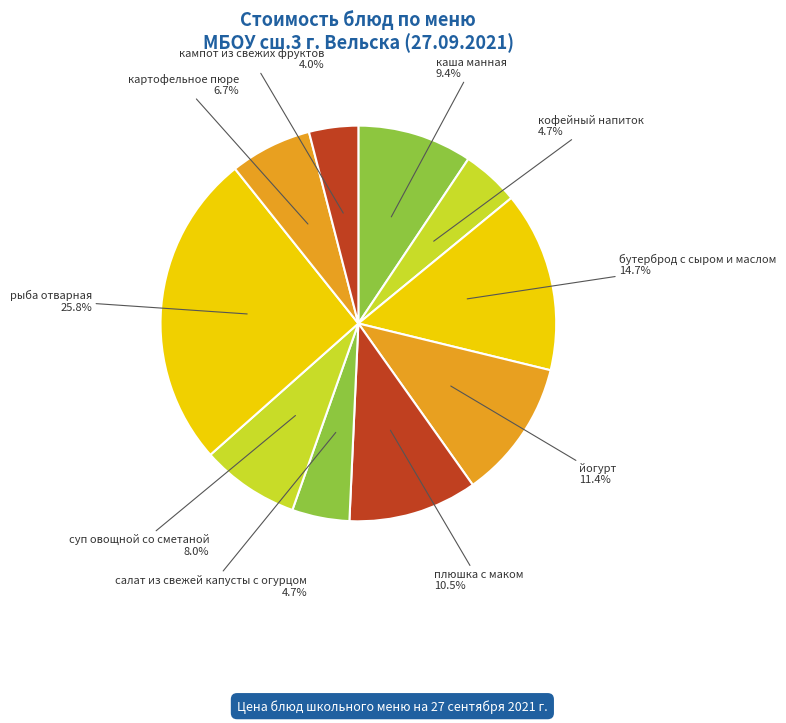

Count the number of slices in the pie.

10